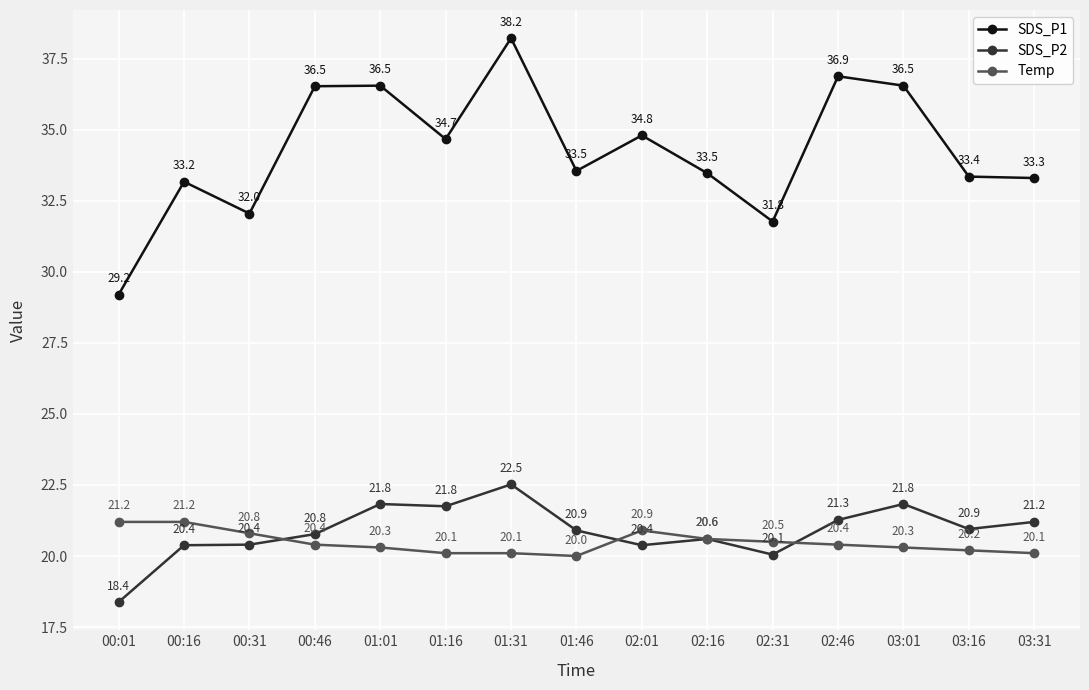

What is the spread (max minus min) of values at 02:16?

12.9